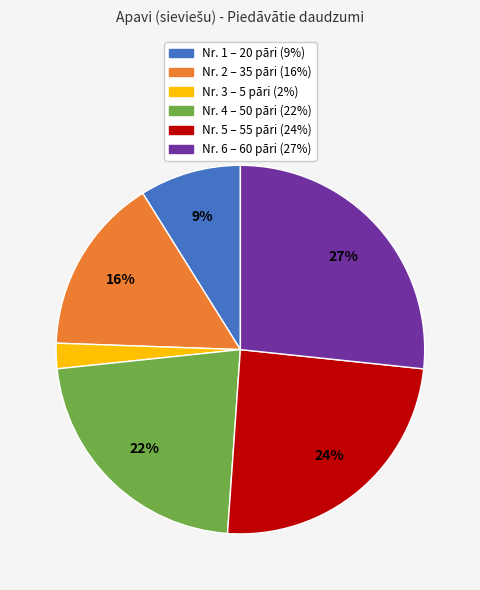

To the nearest percent, what is the average slice percentage?

17%